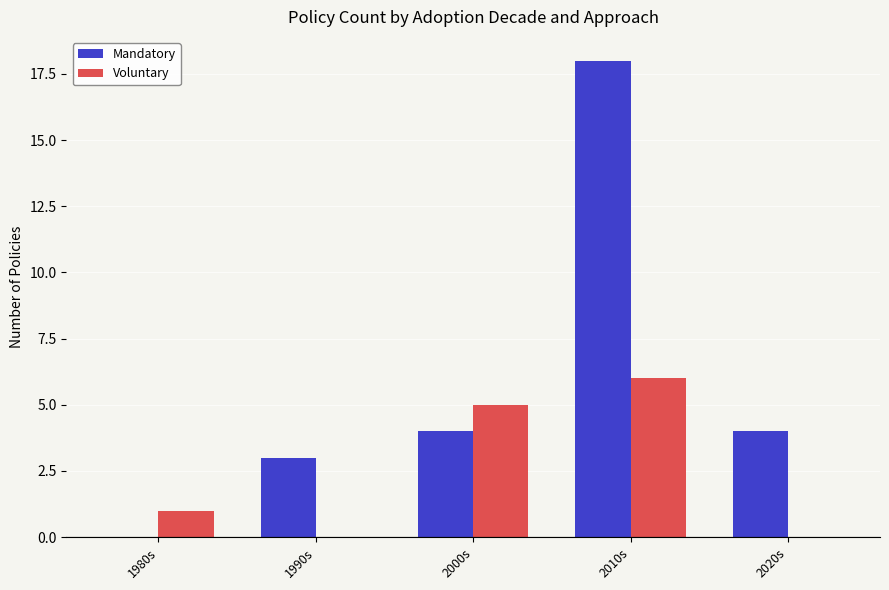

What is the spread (max minus min) of values at 2010s?

12